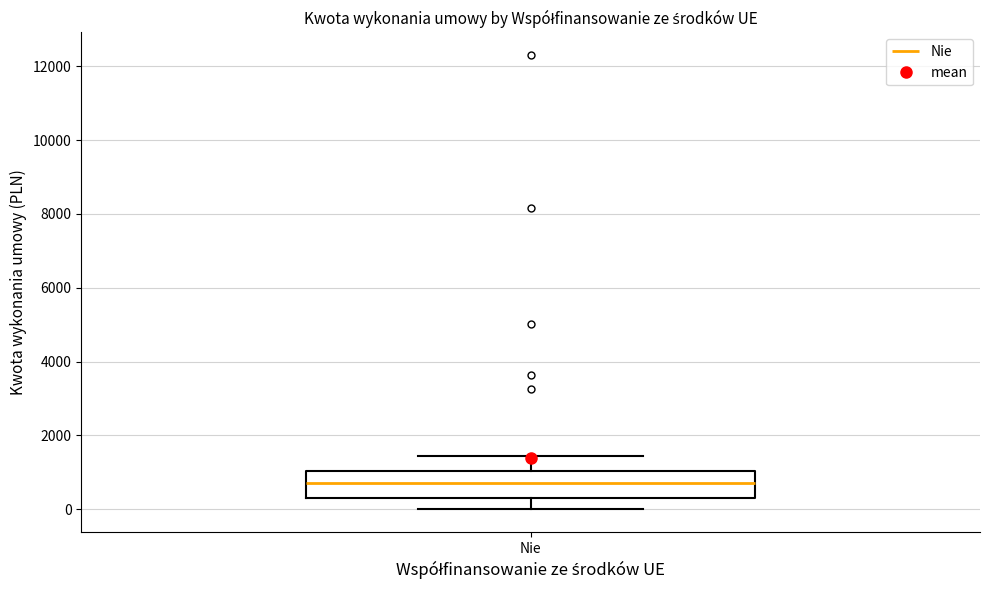

Where is the upper edge of the box for Nie on the y-axis? The values are not printed on the chart, so give them approximately, as read against the axis.

1000